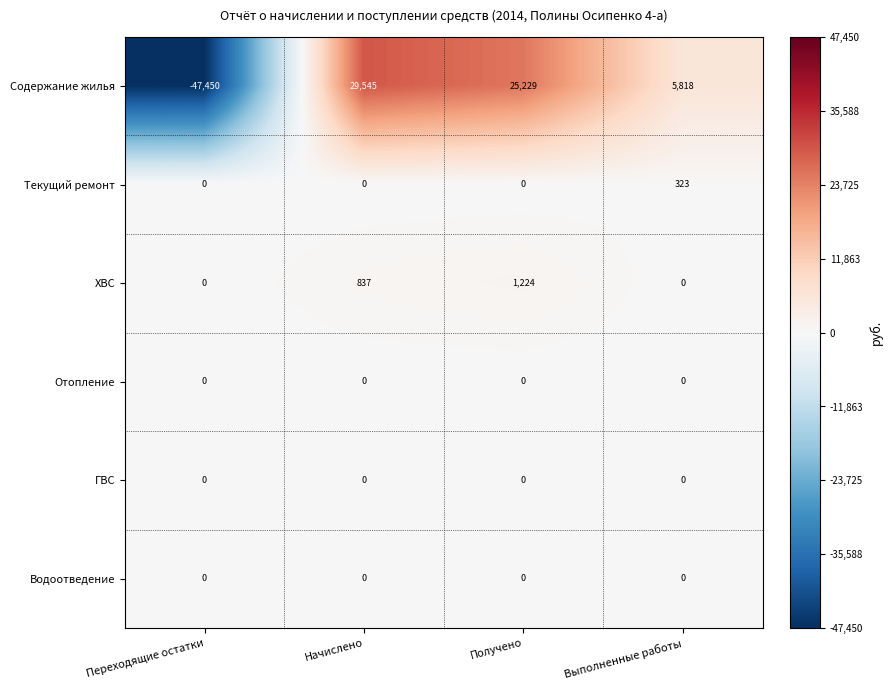

At which category does the chart reach its peak across all series?

Начислено